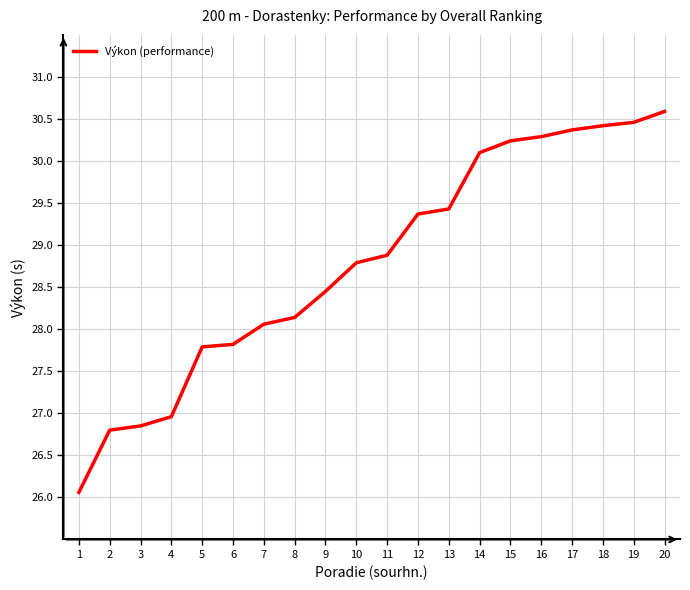

The chart shows a value of 30.3 at 16. True or false?

True